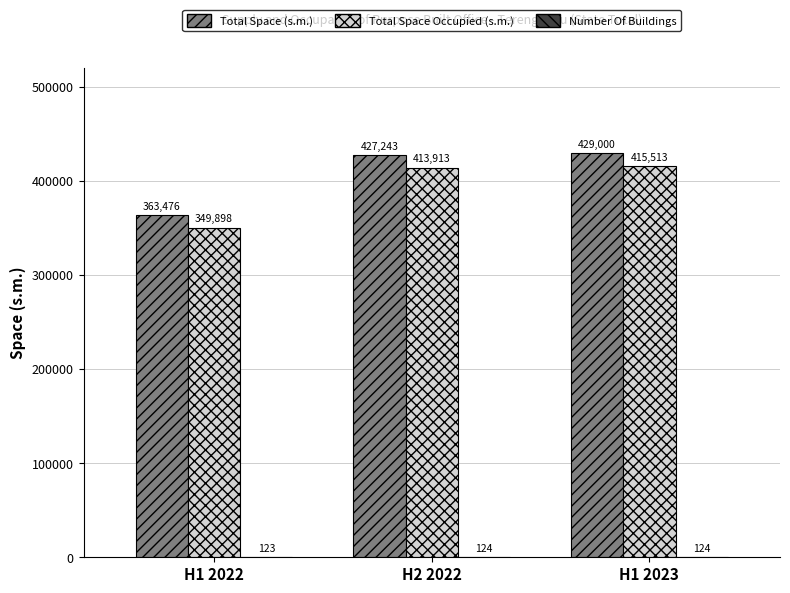

The Total Space Occupied (s.m.) series shows 415513 at H1 2023. True or false?

True